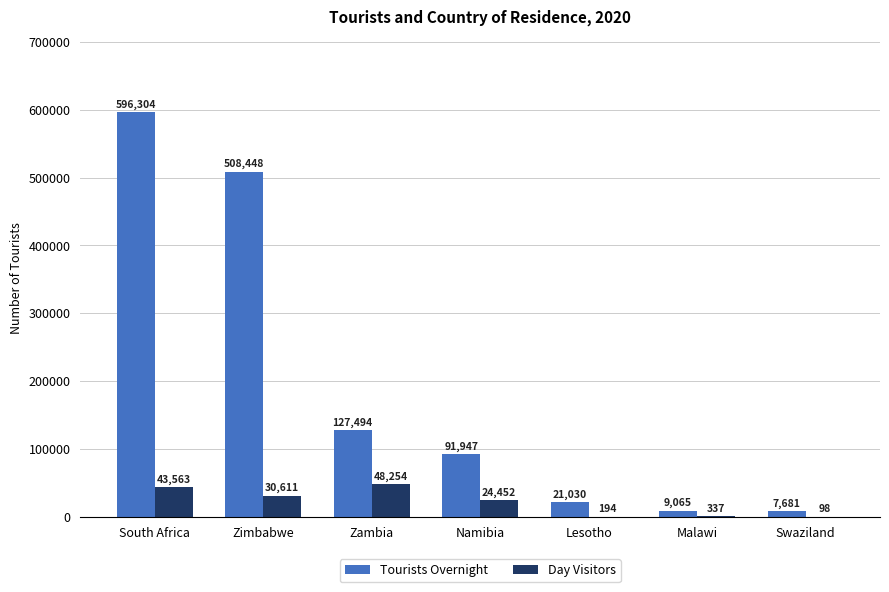

What is the sum of all Tourists Overnight values?

1361969